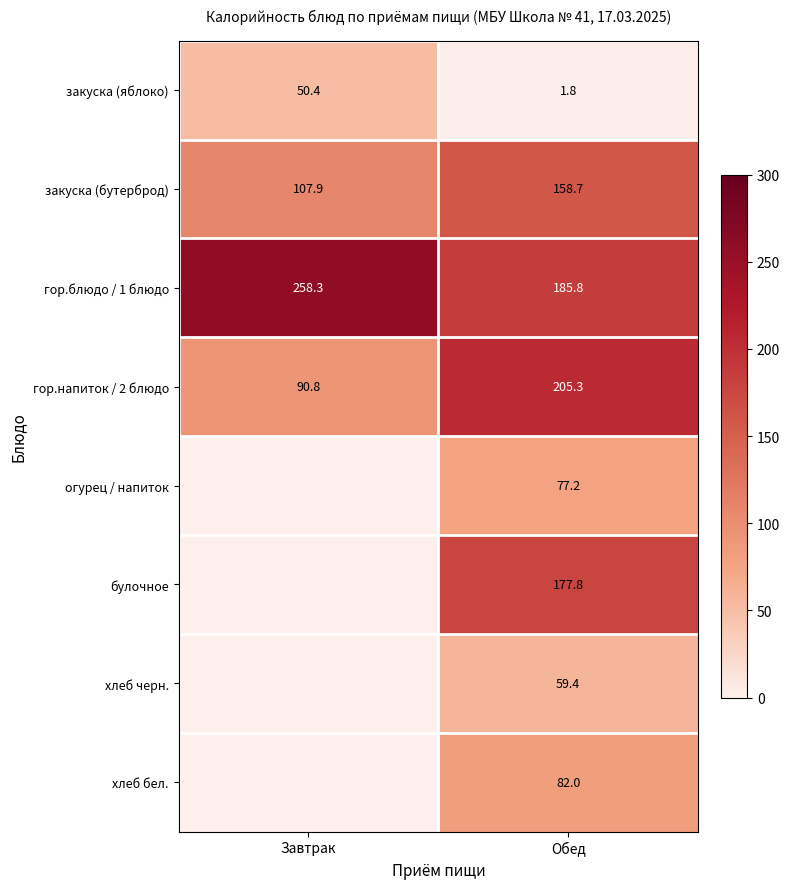

What is the difference between the maximum and minimum values in the гор.напиток / 2 блюдо series?

114.5